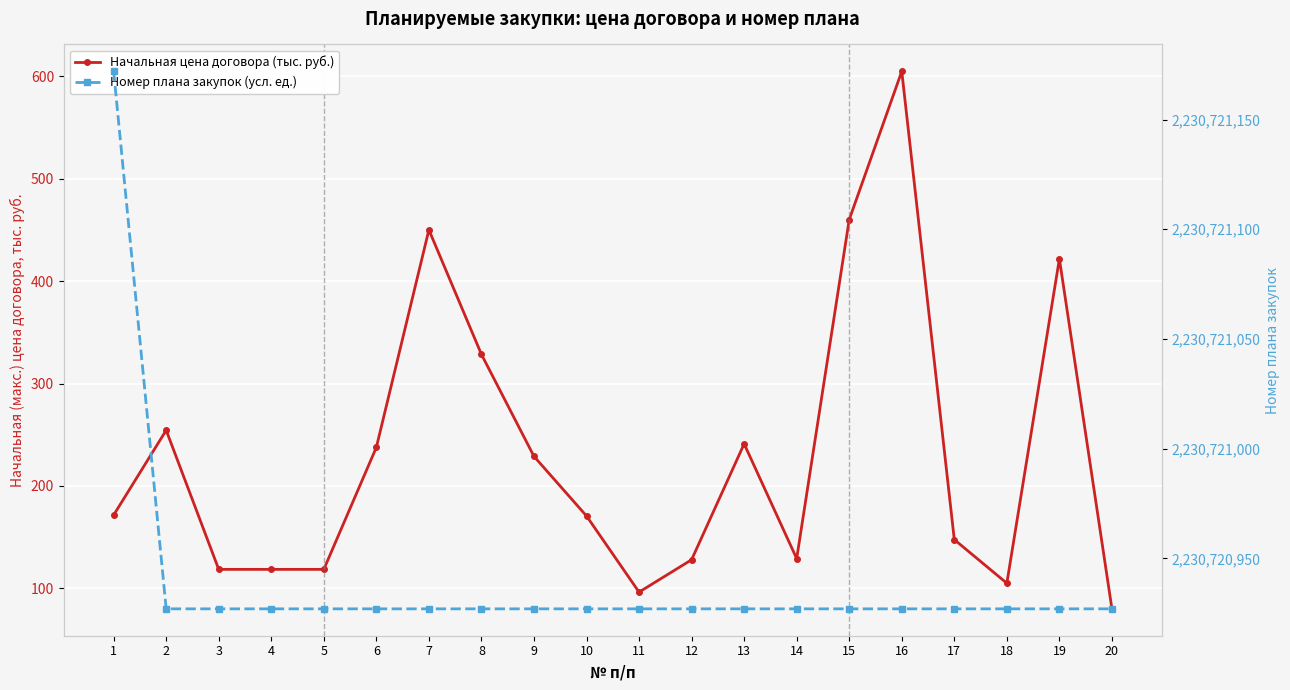

Which category has the highest value in the Начальная цена договора (тыс. руб.) series?

16